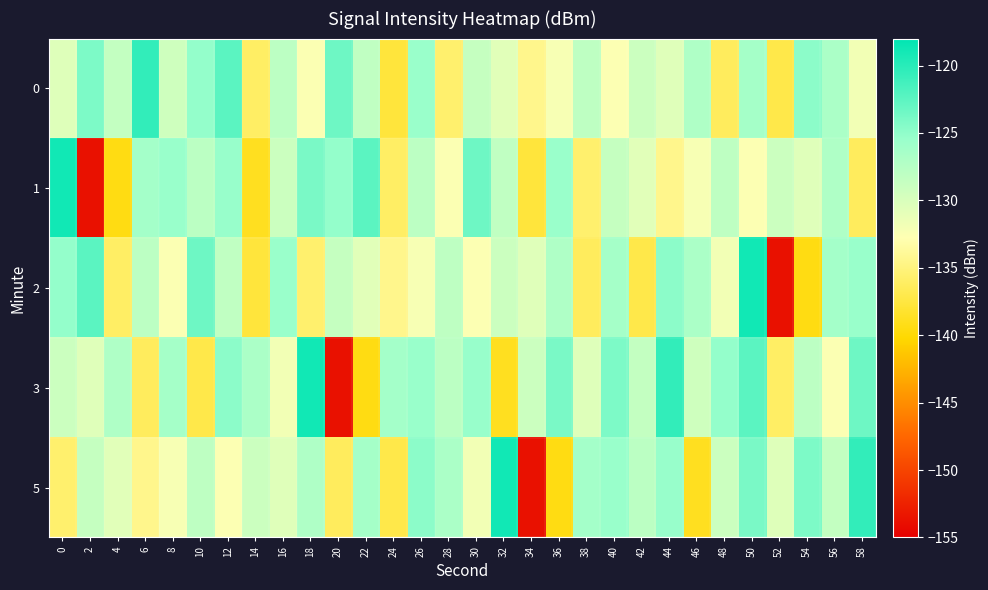

Which series changed the most between 20 and 44?

3